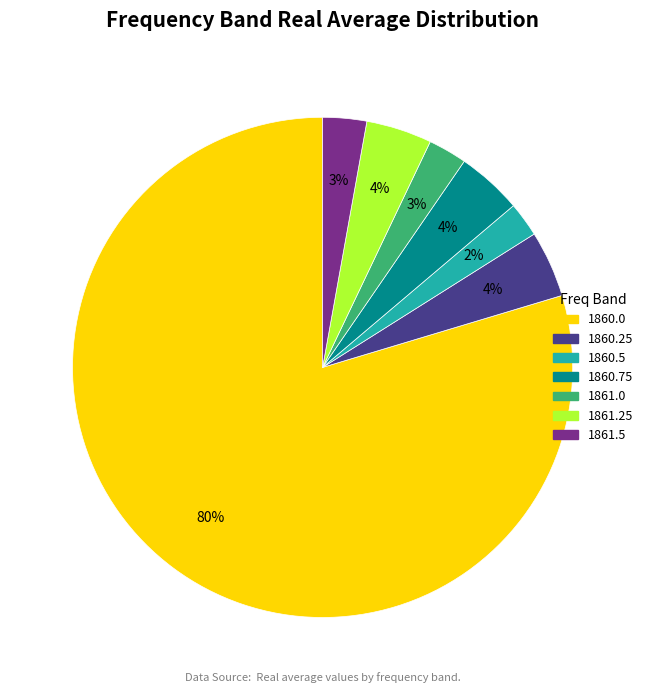

To the nearest percent, what is the average slice percentage?

14%